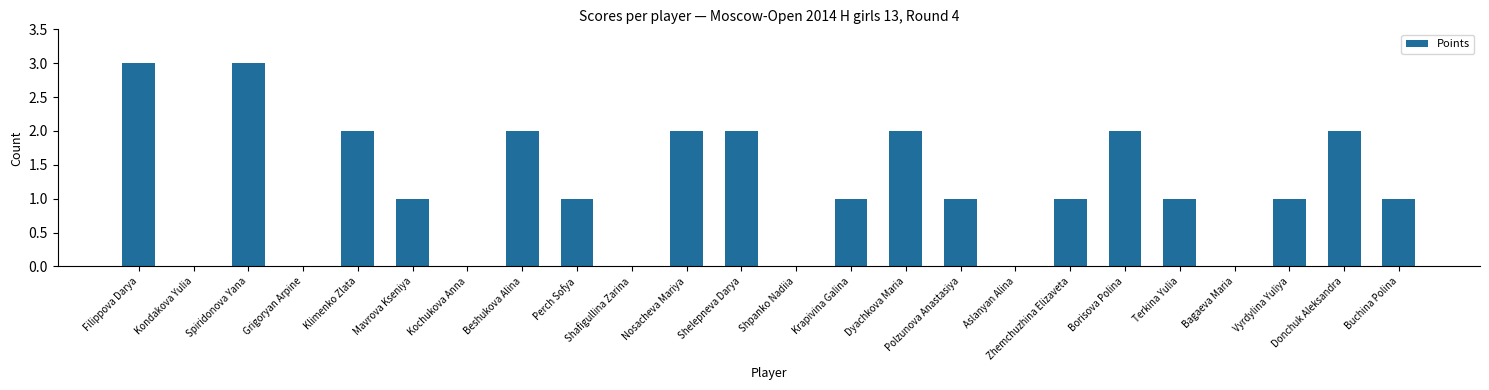

Count the number of data series in this chart.

1